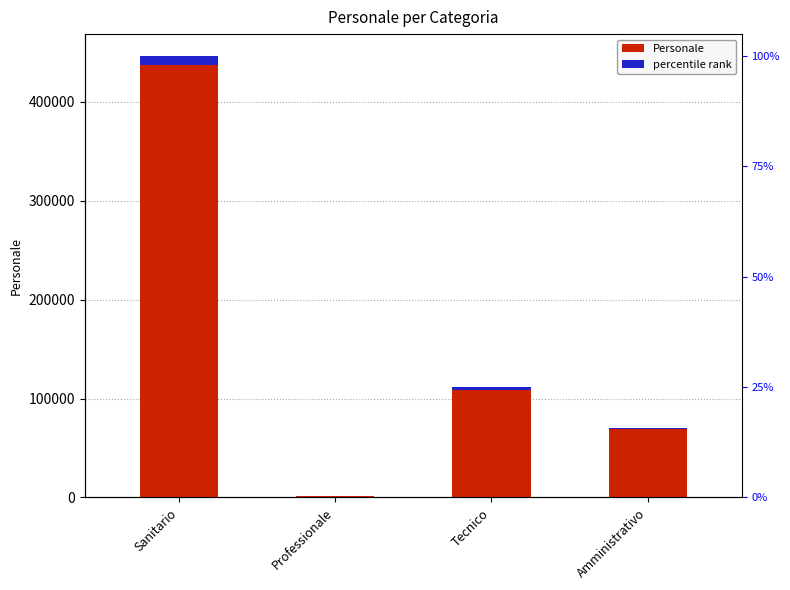

At which label is the value closest to 223823?

Tecnico